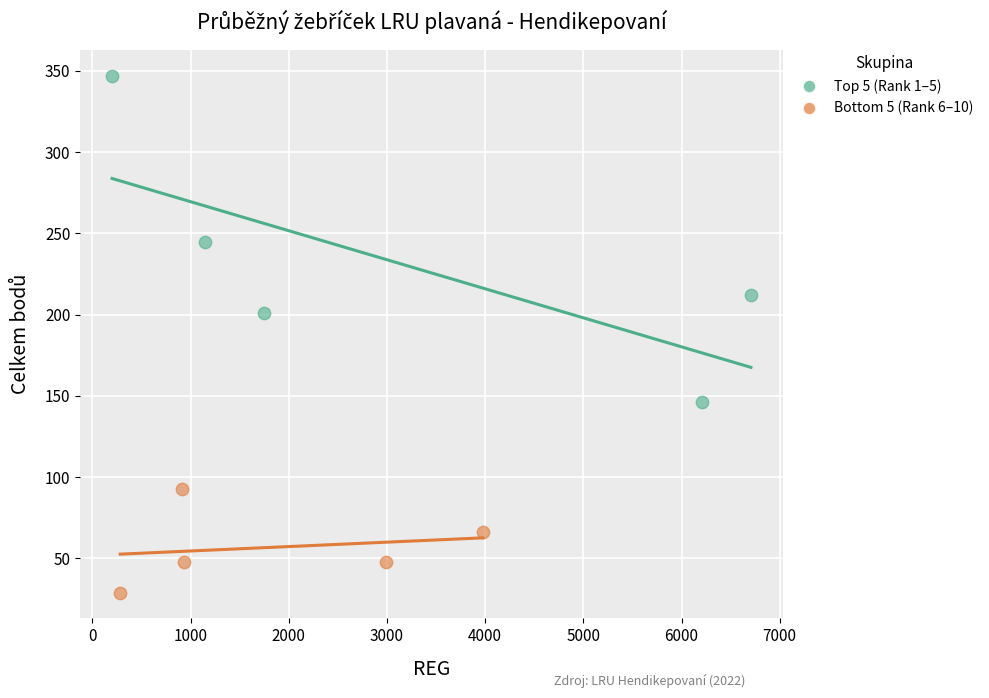

Which series has the widest spread of Y values?

Top 5 (Rank 1–5)